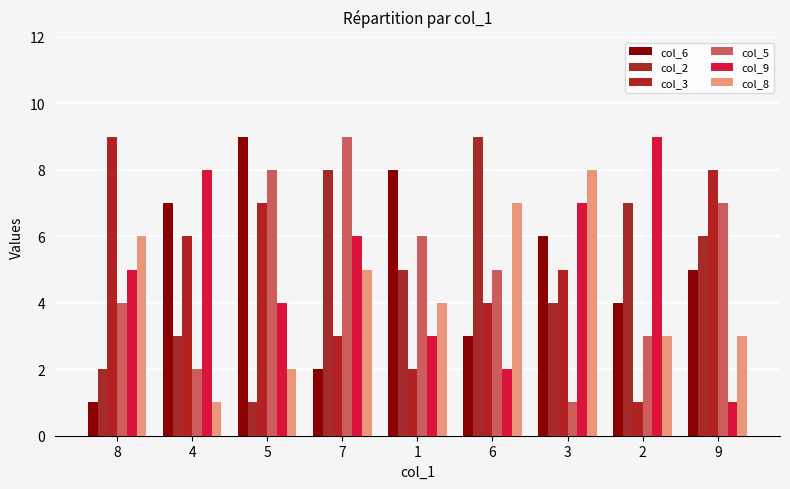

What is the sum of all col_8 values?

39